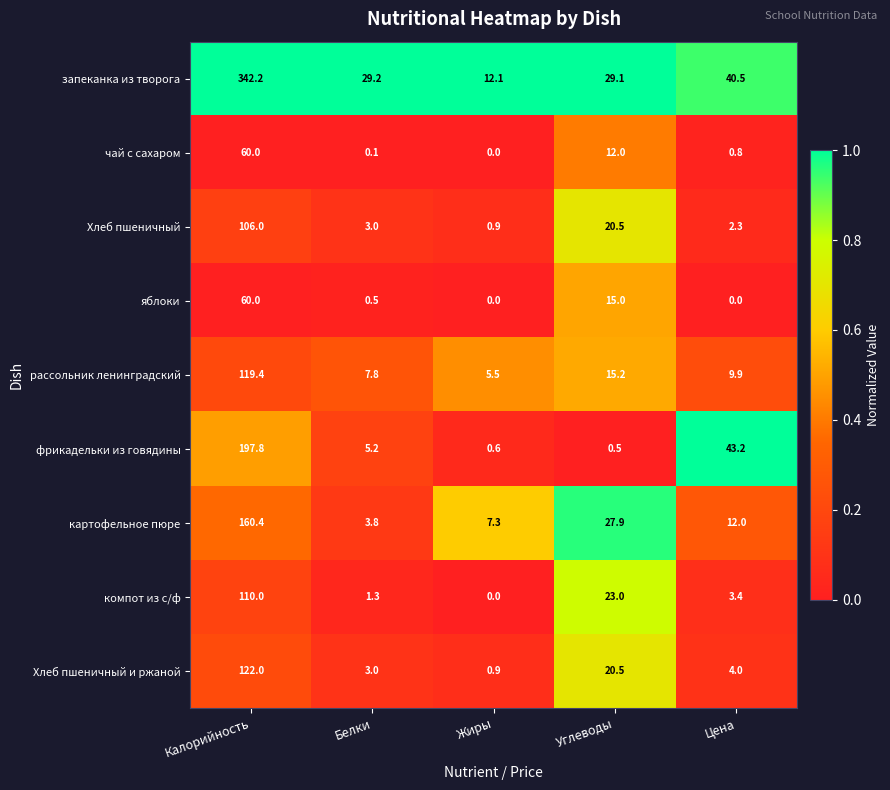

Which series has the largest range (max minus min)?

запеканка из творога